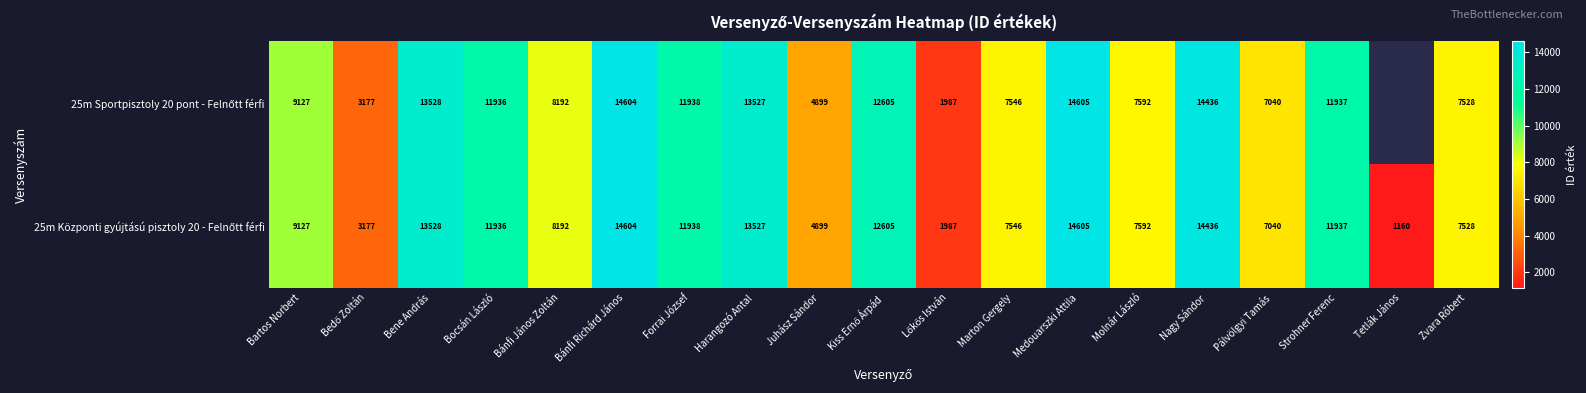

What is the total value across all series at Forrai József?

23876